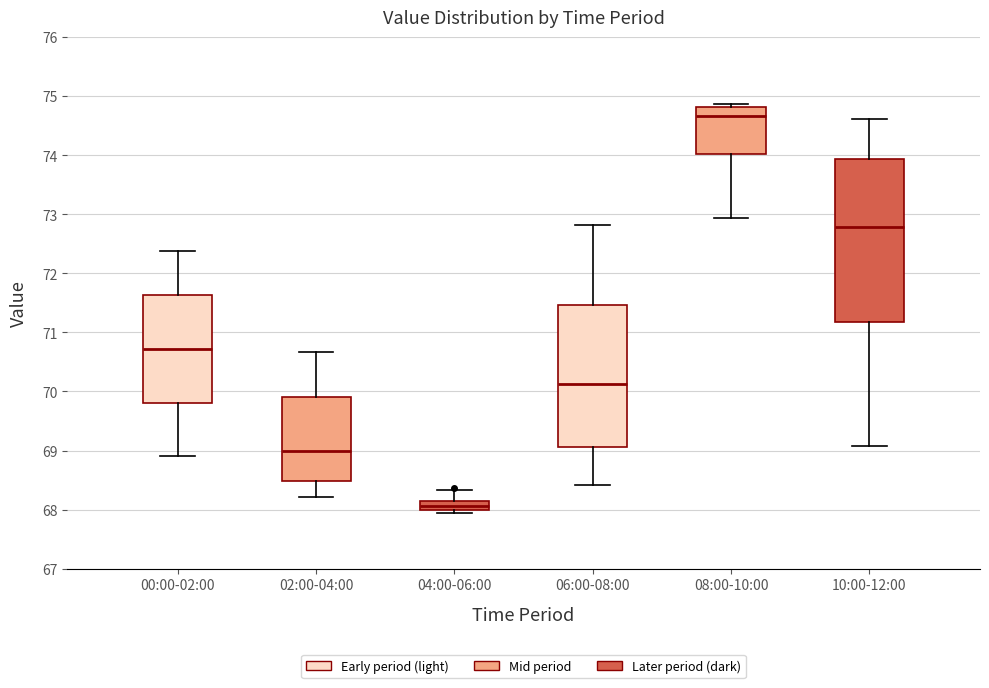

Where does the lower whisker of the box for 00:00-02:00 end on the y-axis? The values are not printed on the chart, so give them approximately, as read against the axis.

68.9